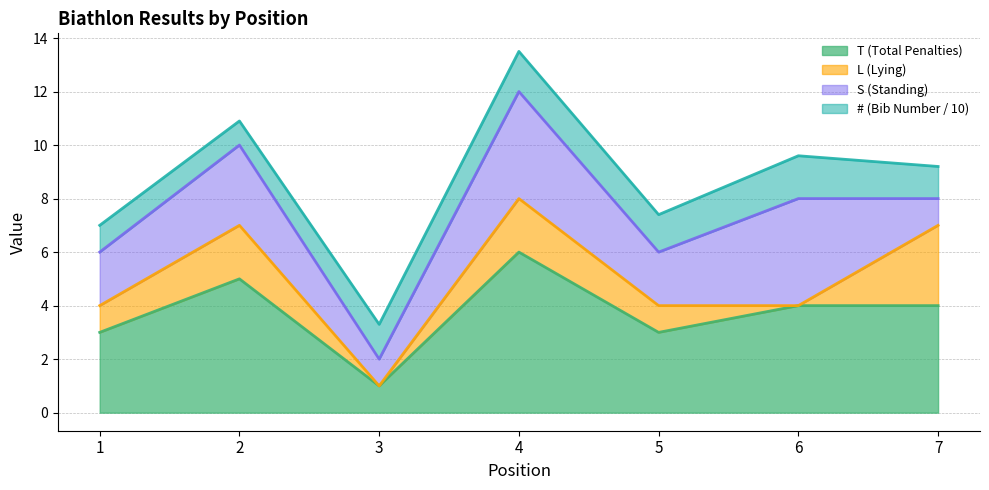

Is it true that L equals 0 at 3?

True